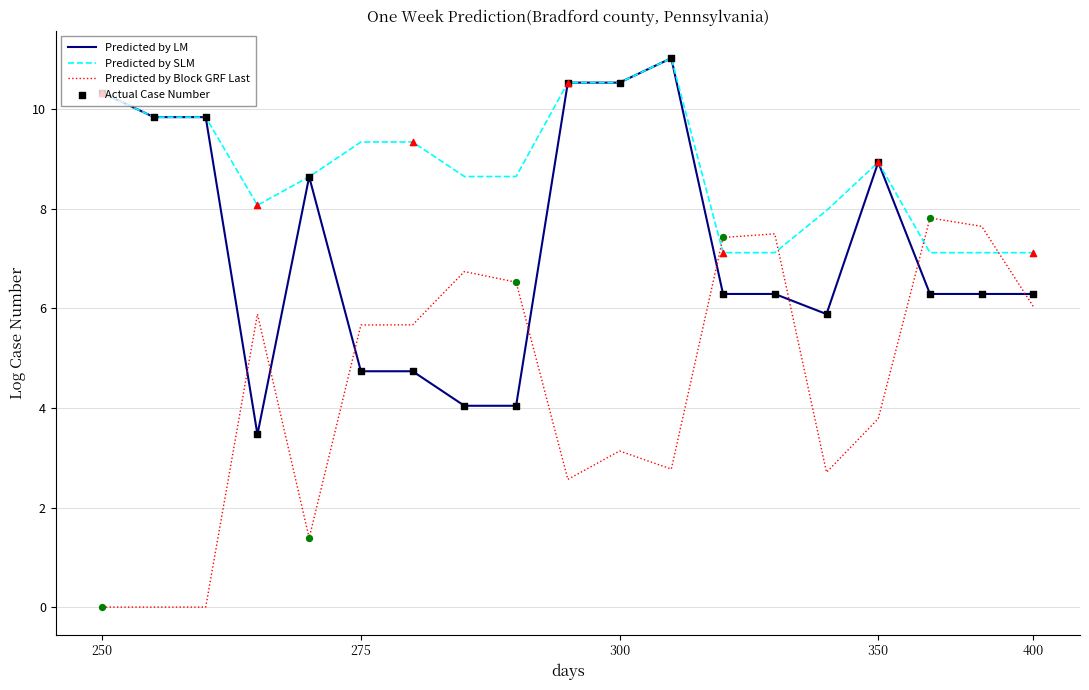

At how many categories does at least one series exceed 2?

19